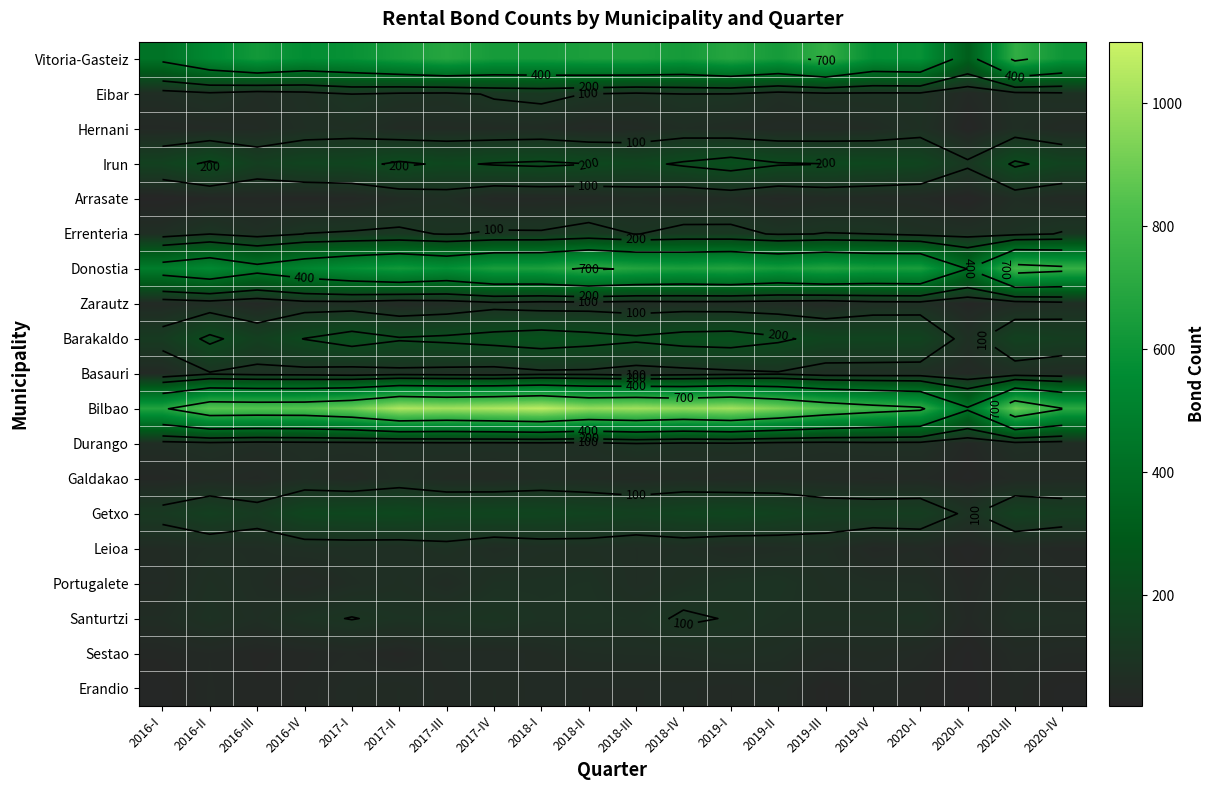

List the labels in order of Santurtzi value, largest first.

2018-IV, 2017-I, 2017-IV, 2019-I, 2017-III, 2016-IV, 2017-II, 2018-II, 2018-I, 2016-II, 2019-II, 2020-I, 2018-III, 2019-III, 2019-IV, 2020-III, 2016-III, 2020-IV, 2016-I, 2020-II